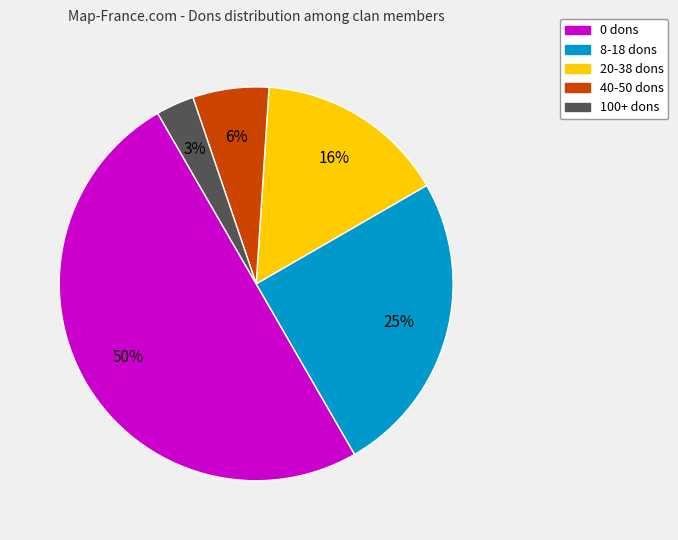

To the nearest percent, what is the difference between the largest and smallest slice percentages?

47%